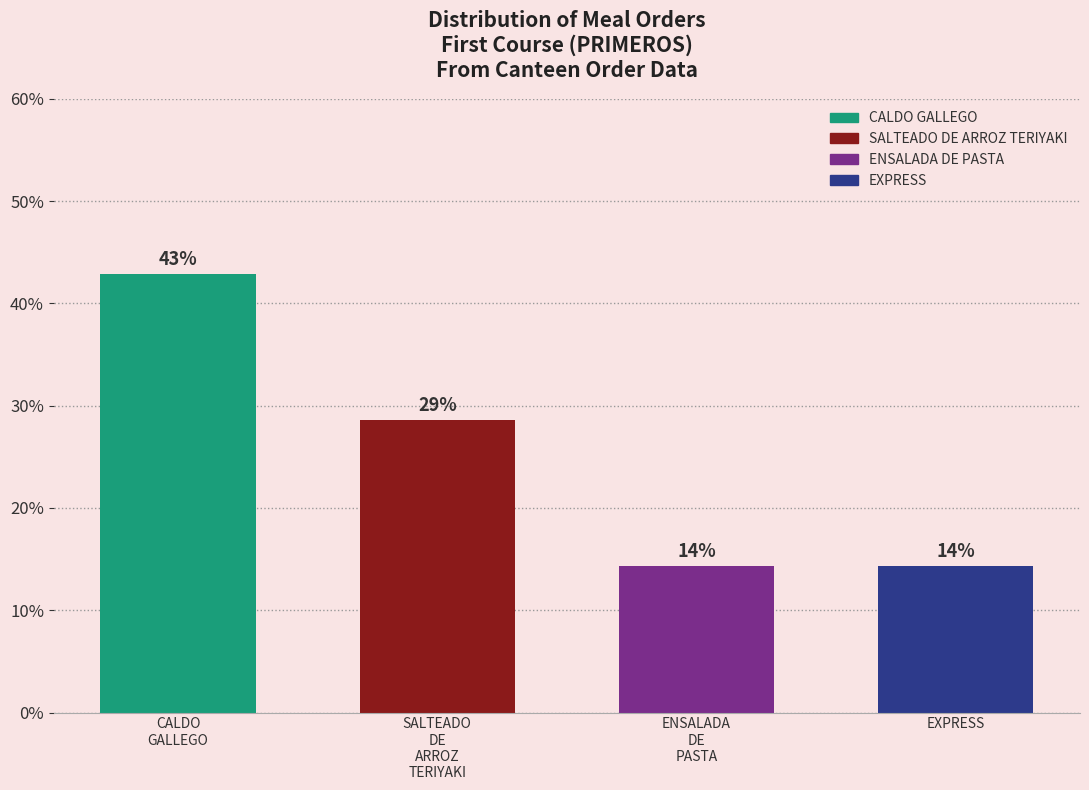

Does the chart contain any negative values?

No